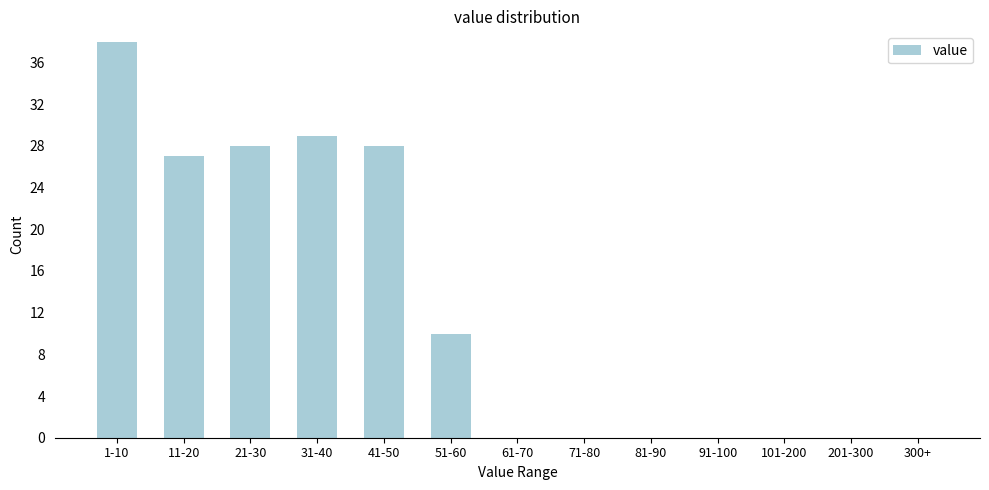

Reading left to right, list all the values displayed in this chart.

1-10=38	11-20=27	21-30=28	31-40=29	41-50=28	51-60=10	61-70=0	71-80=0	81-90=0	91-100=0	101-200=0	201-300=0	300+=0